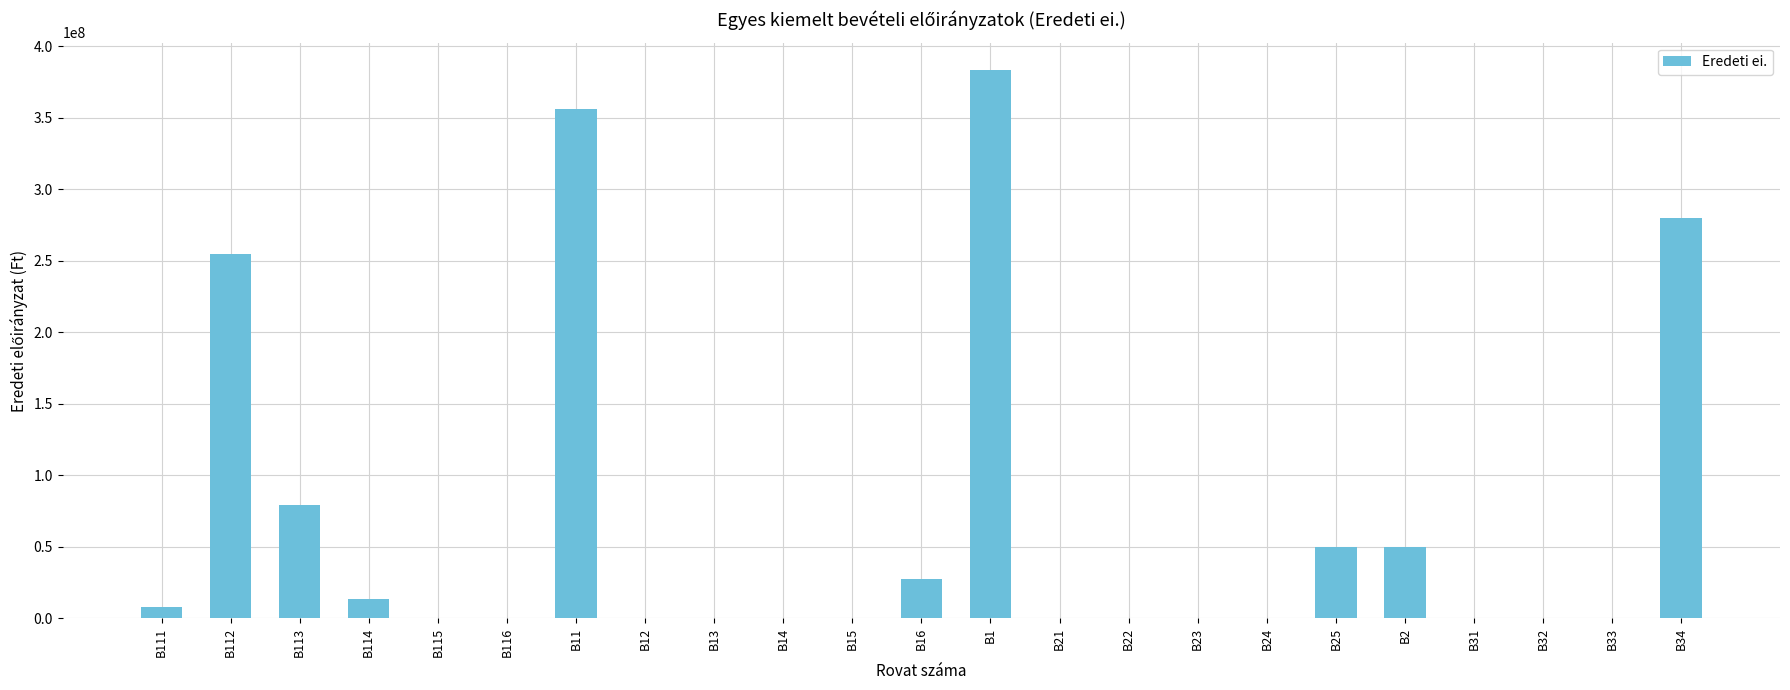

Is it true that the value at B22 is 252215549?

False